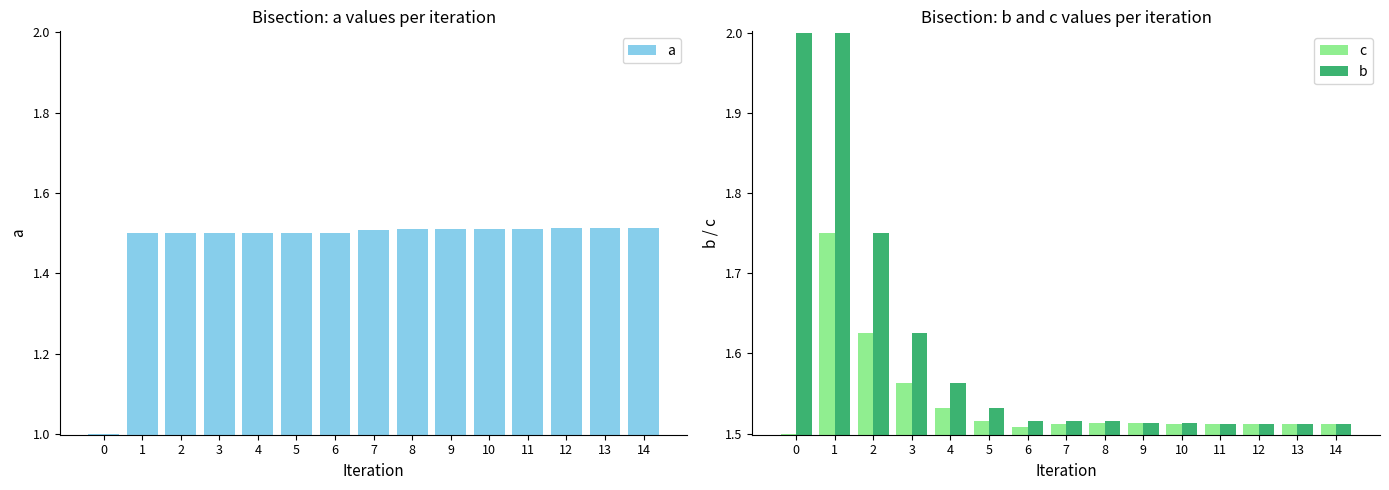

What is the smallest value displayed?

1.0